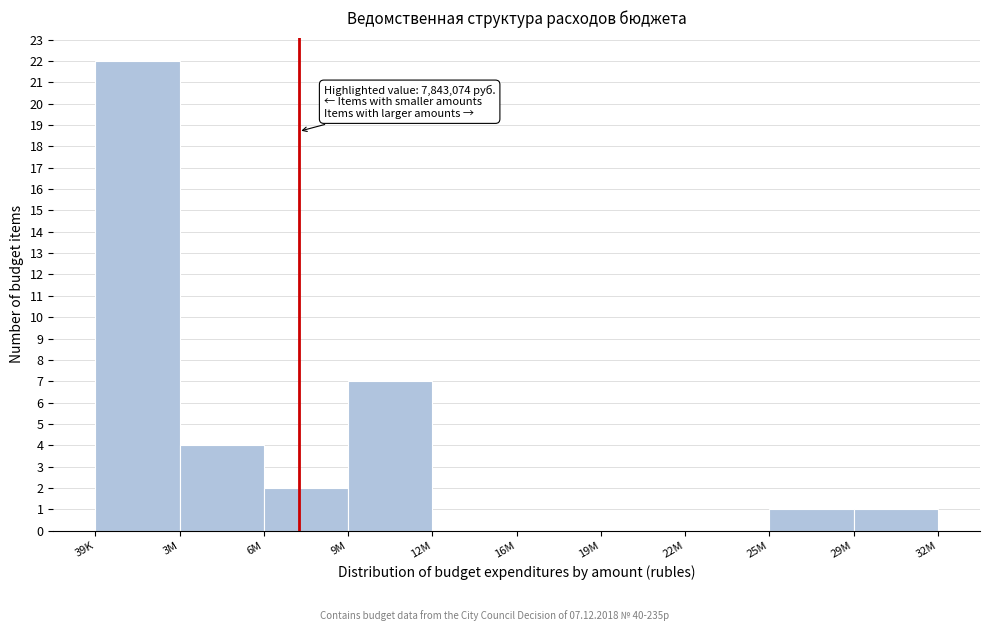

Reading left to right, extract all data points from this chart.

39K=22	3M=4	6M=2	9M=7	12M=0	19M=0	22M=0	25M=0	29M=1	32M=1